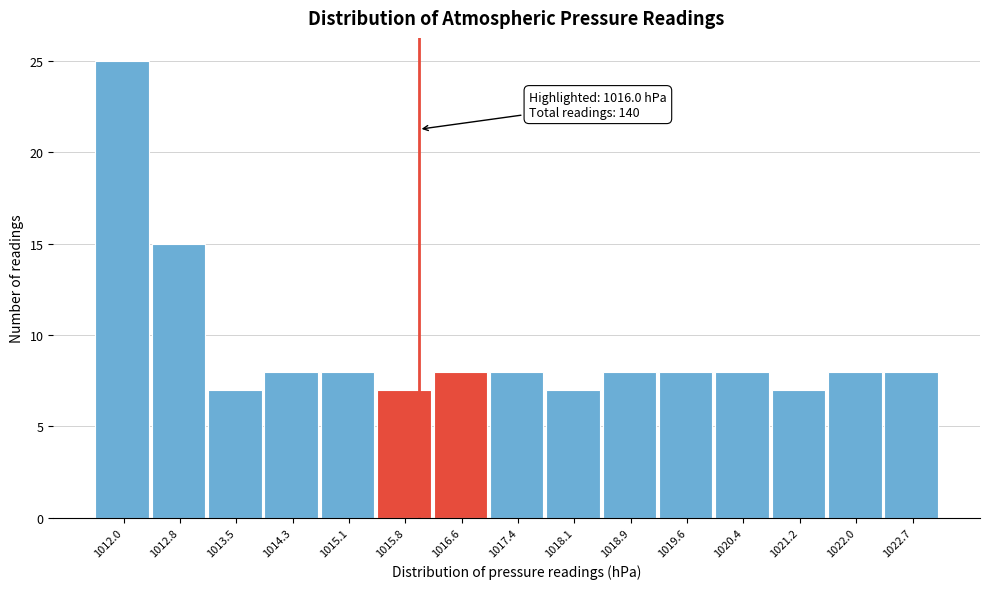

Over which range of the x-axis is the bar tallest?

1011.6 to 1012.4